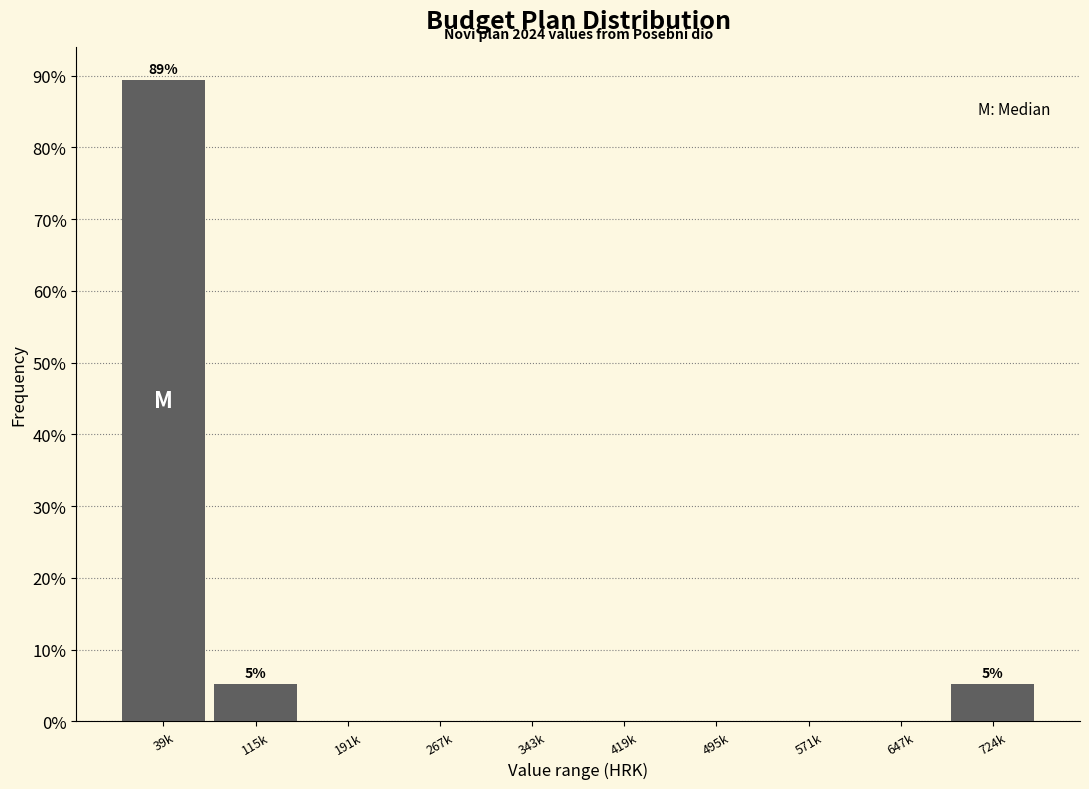

Reading right to left, list all the values displayed in this chart.

724k=5.3	647k=0.0	571k=0.0	495k=0.0	419k=0.0	343k=0.0	267k=0.0	191k=0.0	115k=5.3	39k=89.5